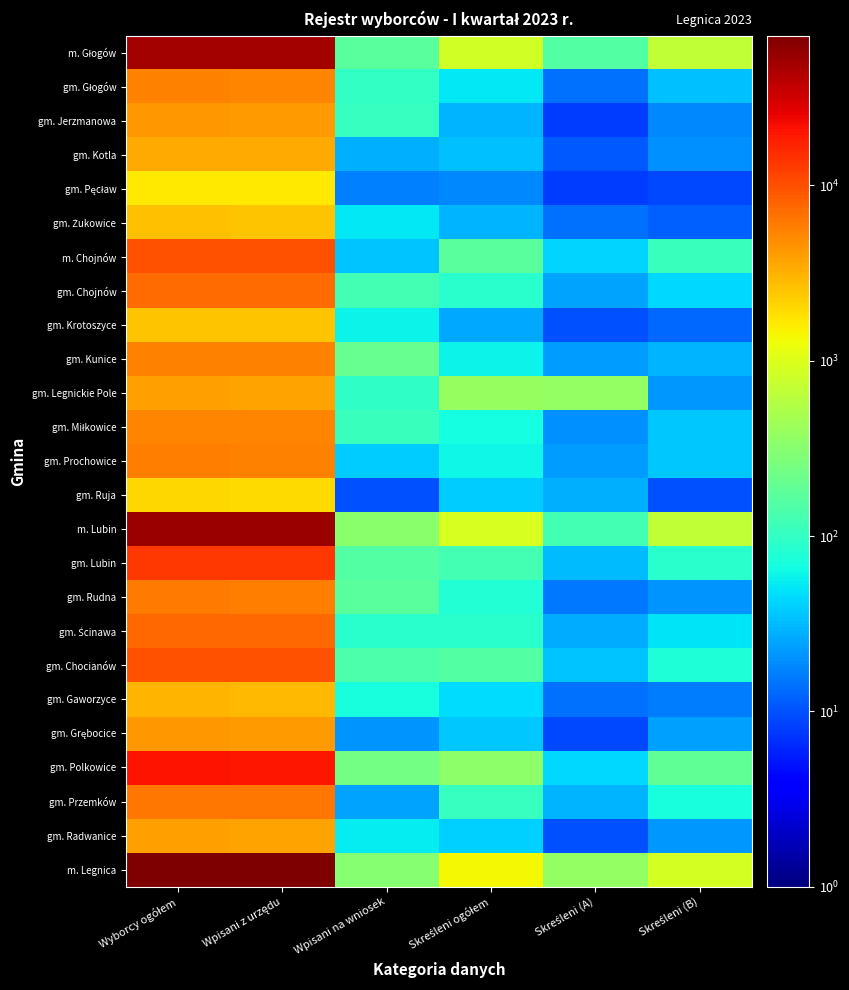

Which series has the largest total across all categories?

m. Legnica